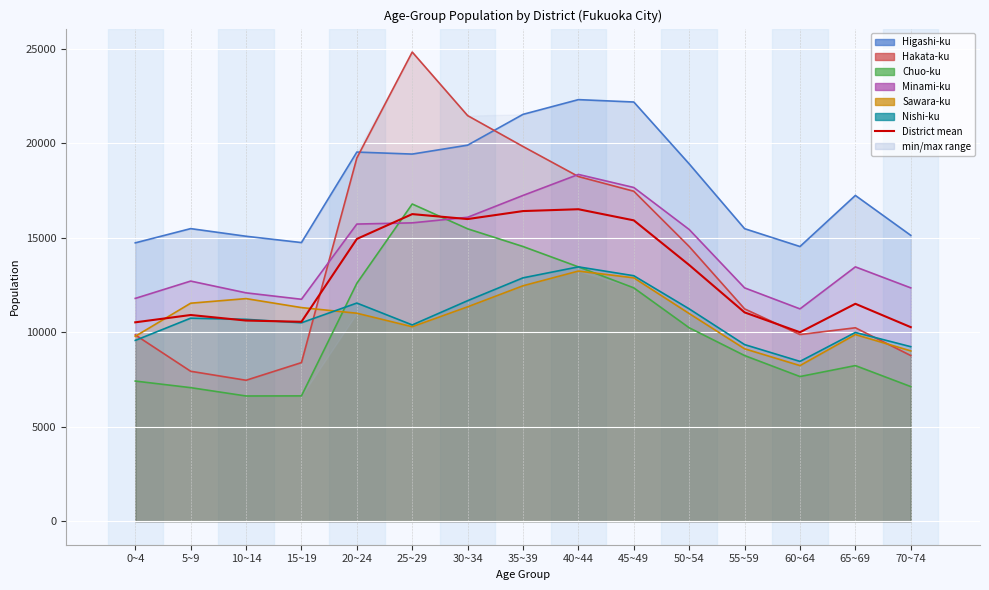

What is the approximate value at 65~69?

11503.5